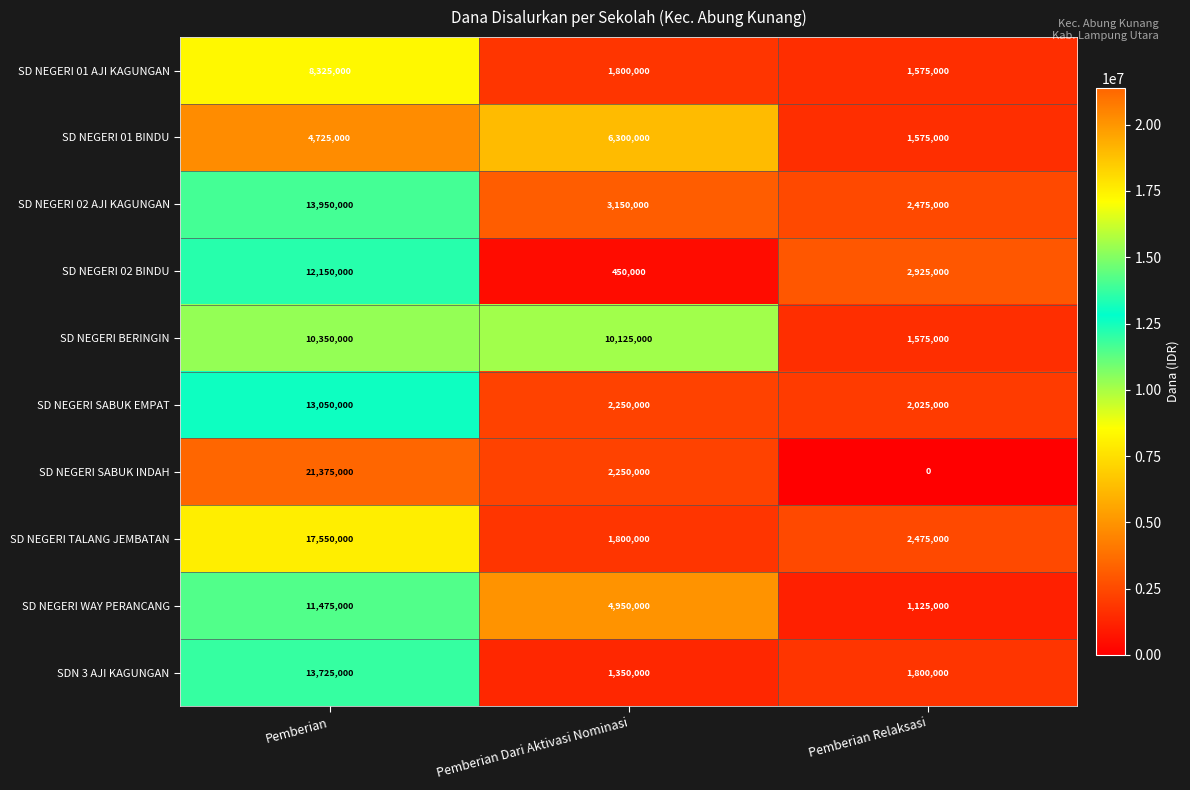

How many categories are shown in the chart?

3